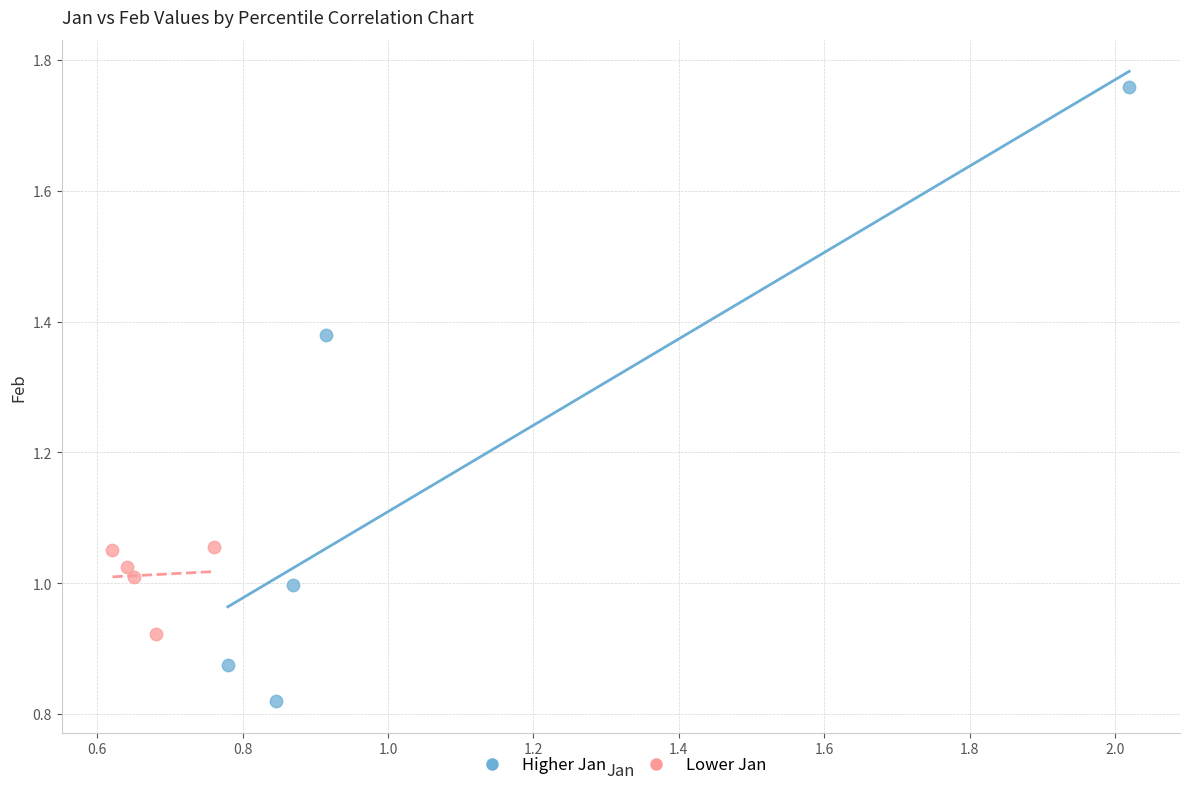

Which series reaches the minimum Y coordinate?

Higher Jan